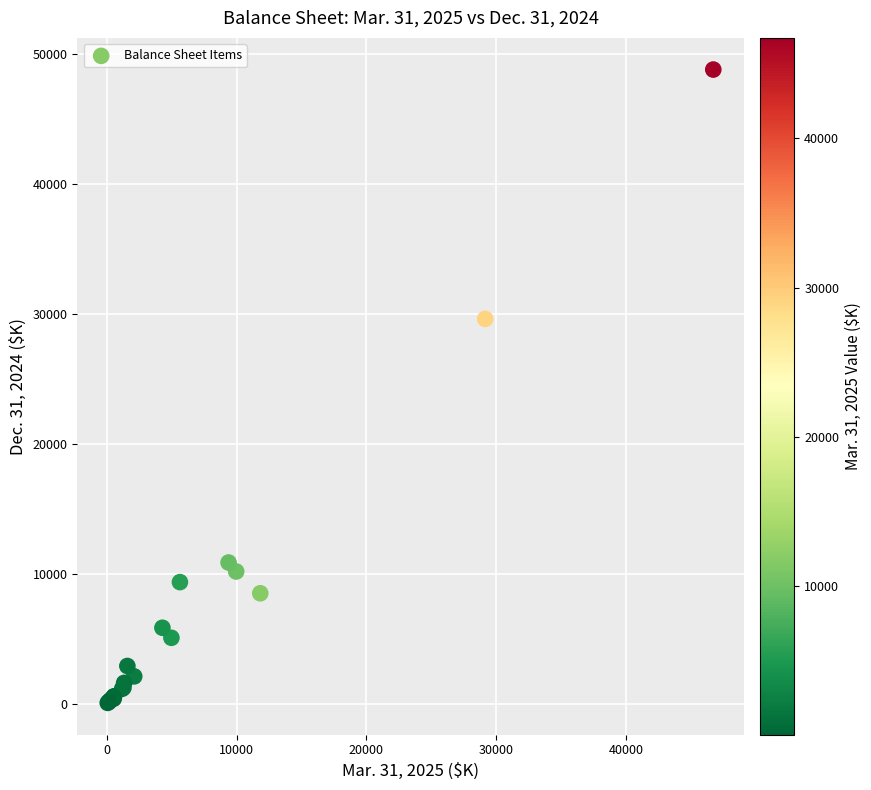

What Y value in the scatter plot is closest to 24437?

29619